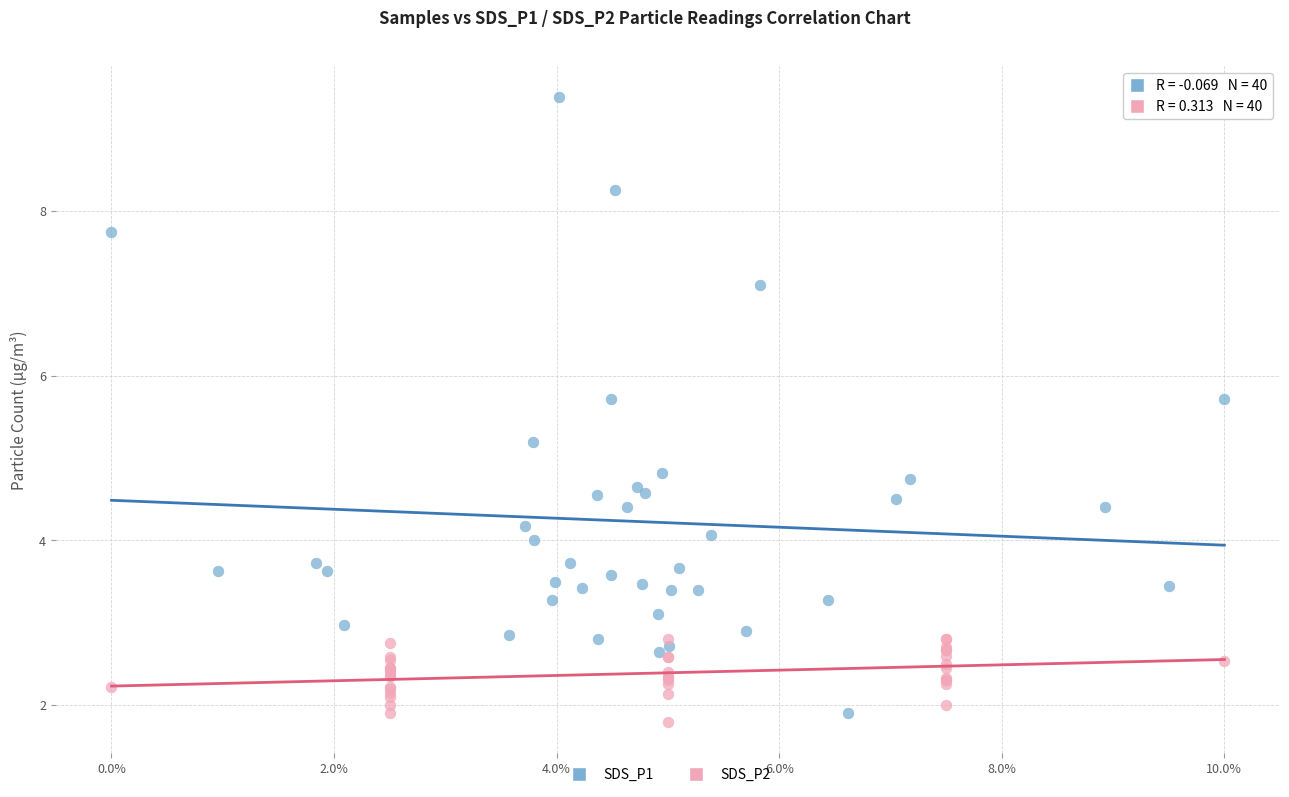

What are all the series names shown in the legend?

SDS_P1, SDS_P2